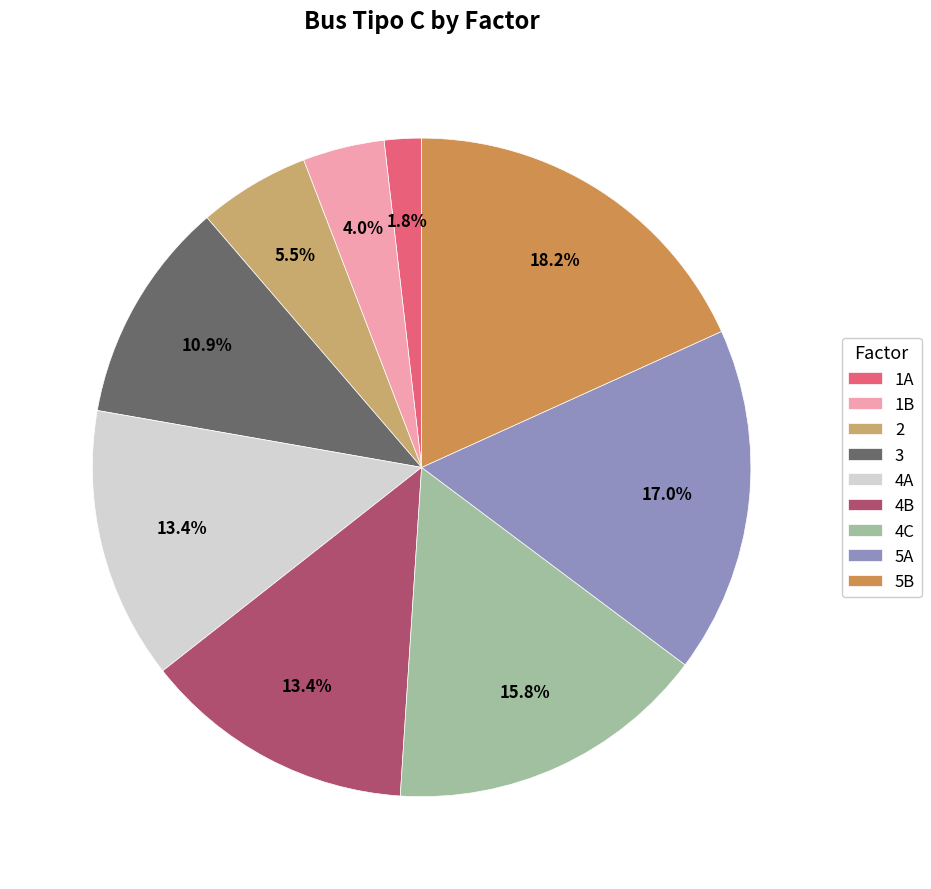

Which slice is the smallest?

1A